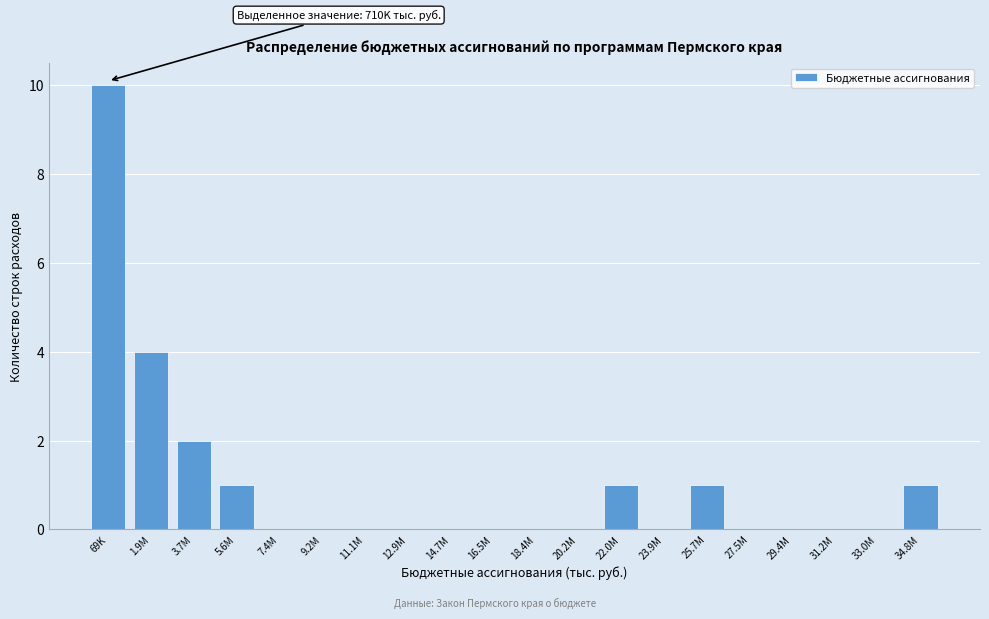

Reading right to left, transcribe all the data shown in this chart.

34.8M=1	33.0M=0	31.2M=0	29.4M=0	27.5M=0	25.7M=1	23.9M=0	22.0M=1	20.2M=0	18.4M=0	16.5M=0	14.7M=0	12.9M=0	11.1M=0	9.2M=0	7.4M=0	5.6M=1	3.7M=2	1.9M=4	69K=10